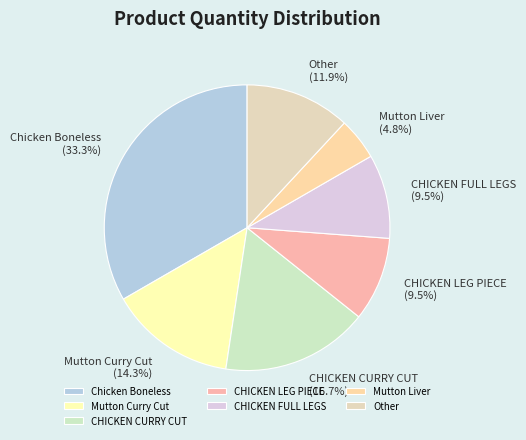

The Chicken Boneless slice represents 41% of the pie. True or false?

False